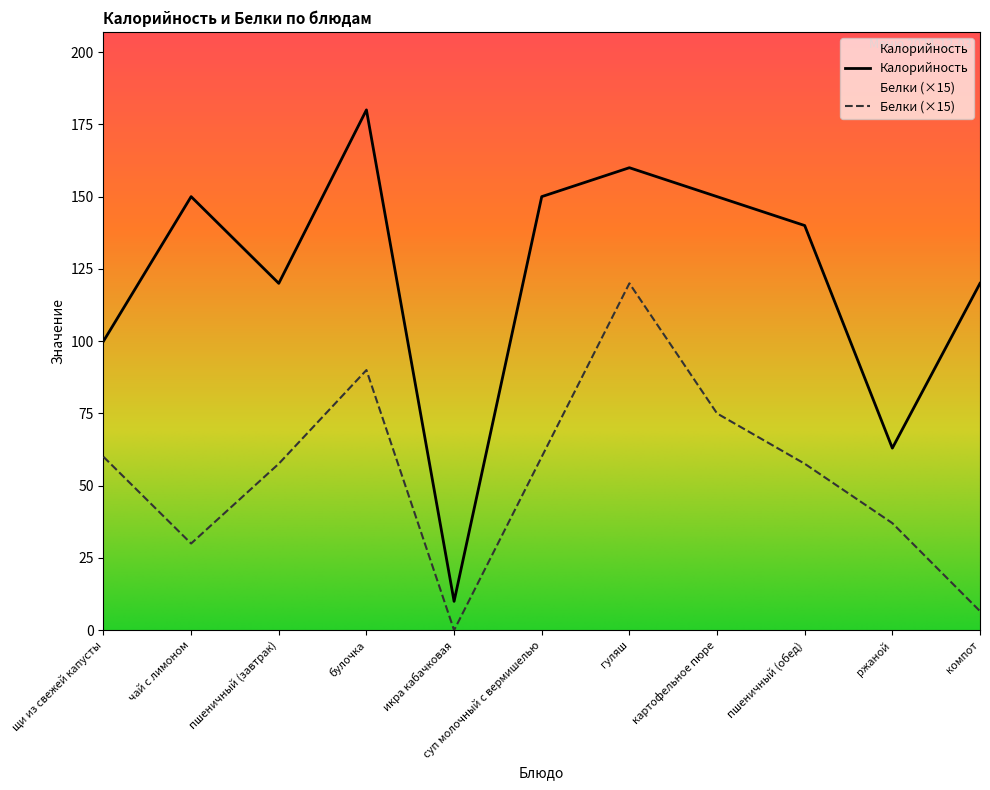

True or false: Белки and Калорийность intersect in this chart.

False